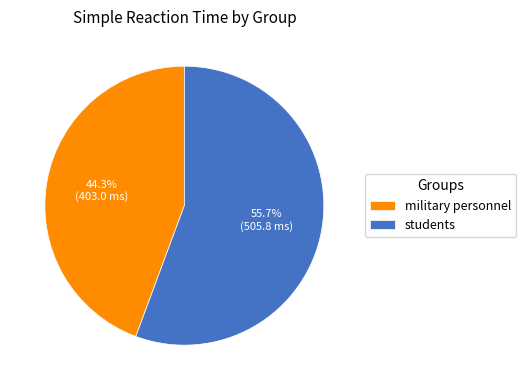

Rank the categories by value from highest to lowest.

students, military personnel